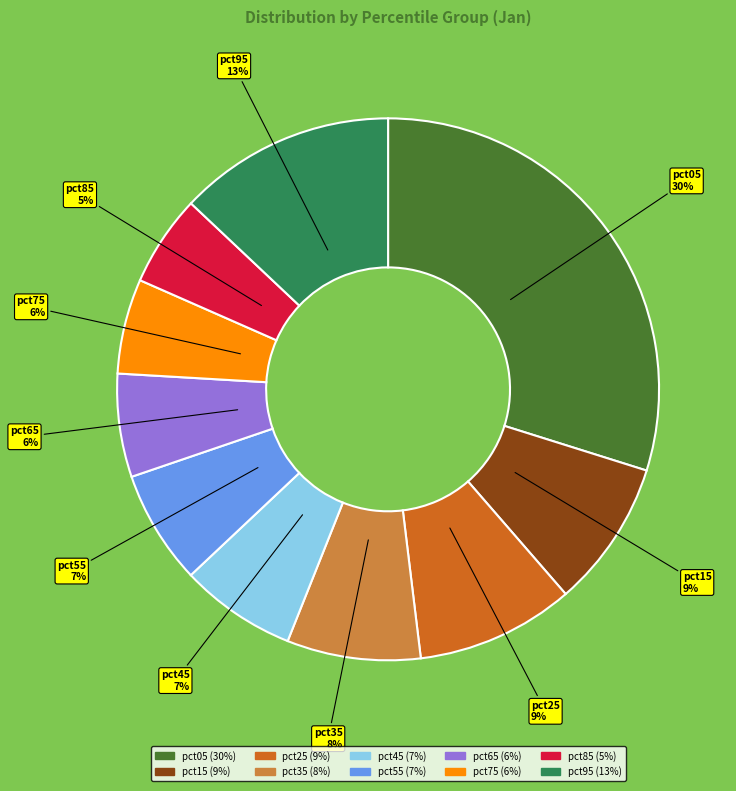

To the nearest percent, what is the difference between the pct65 (6%) and pct85 (5%) slice percentages?

1%